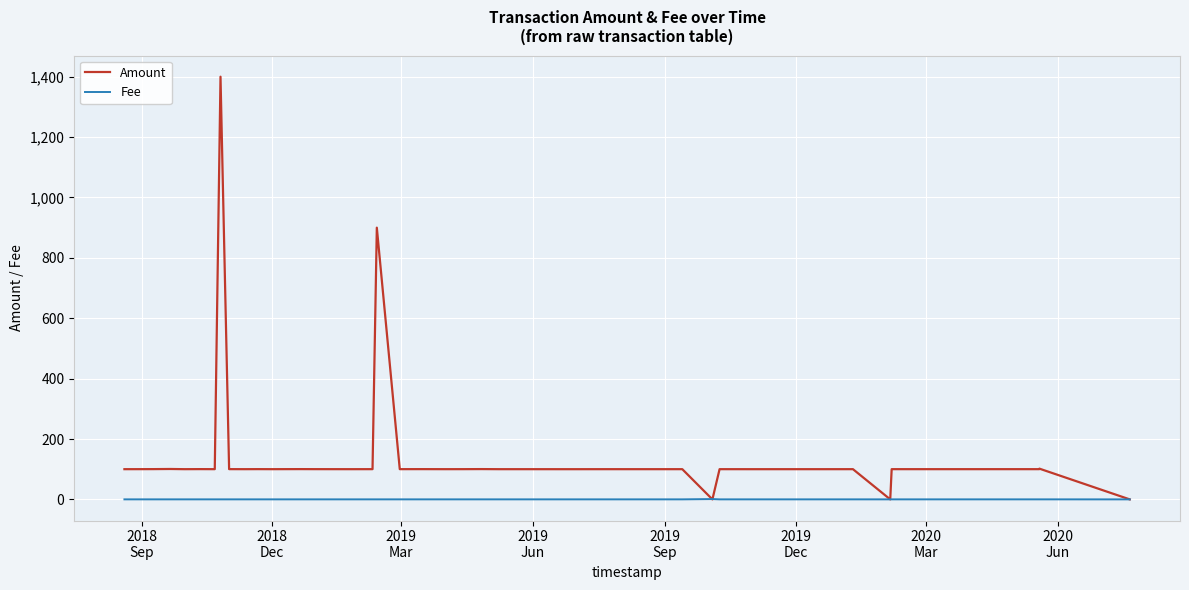

What is the approximate value of Amount at 2019
Dec?

100.3